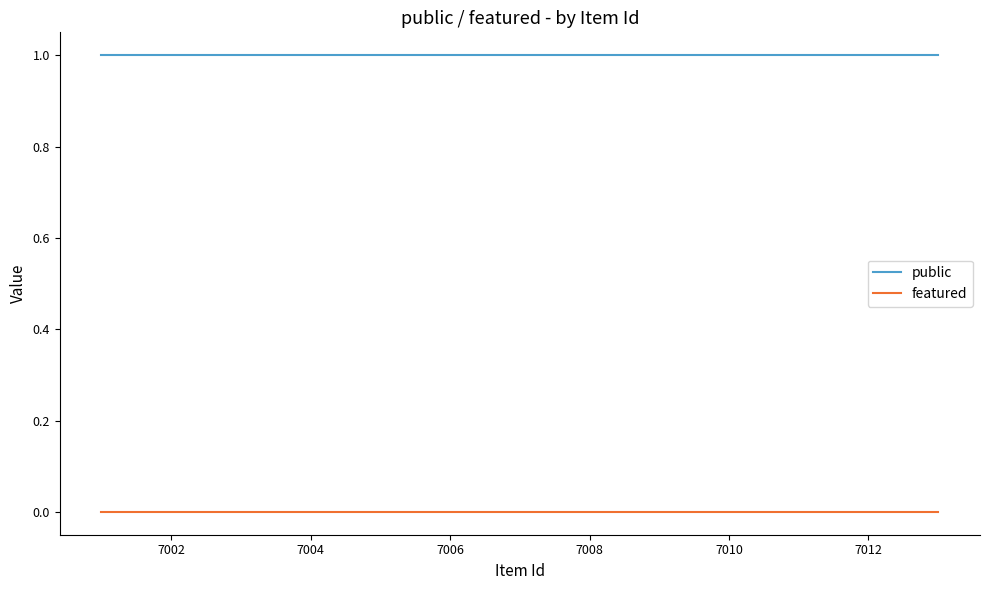

List the series in order of their overall mean, highest first.

public, featured